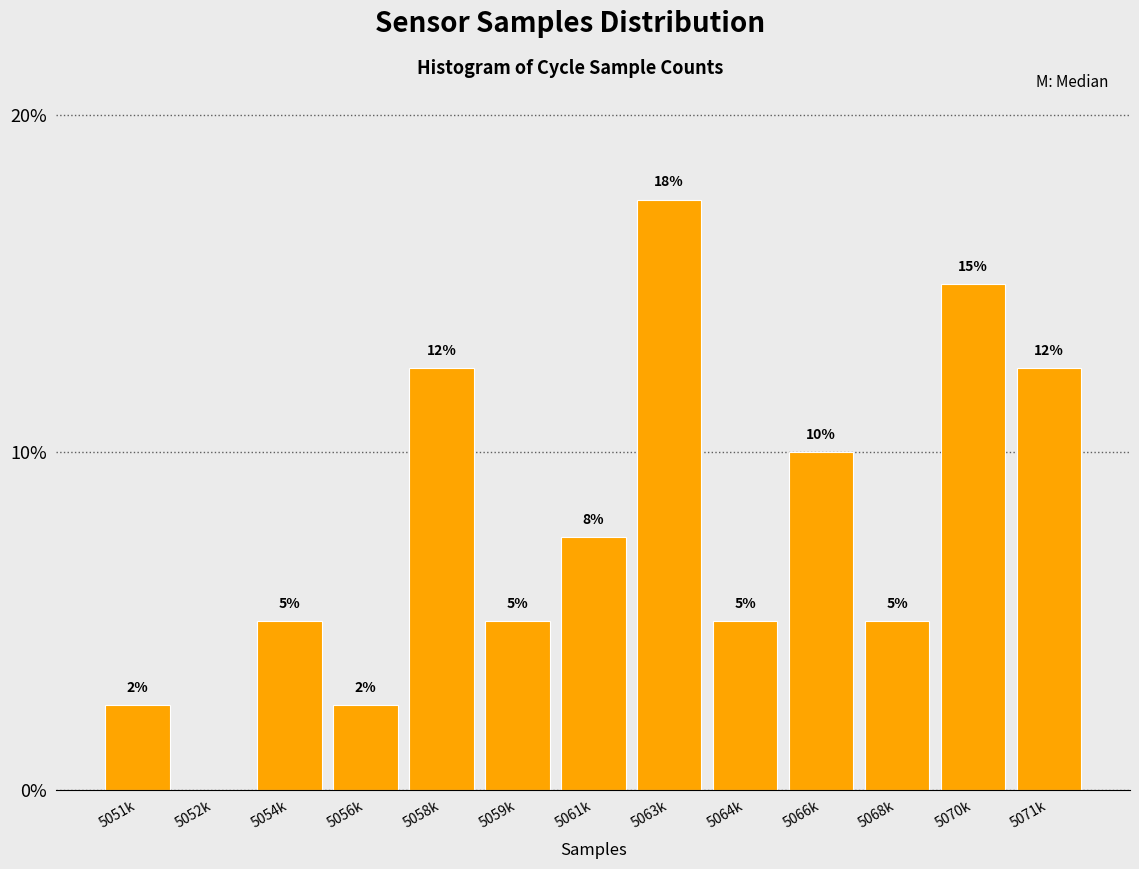

What value does the data have at 5071k?

12.5